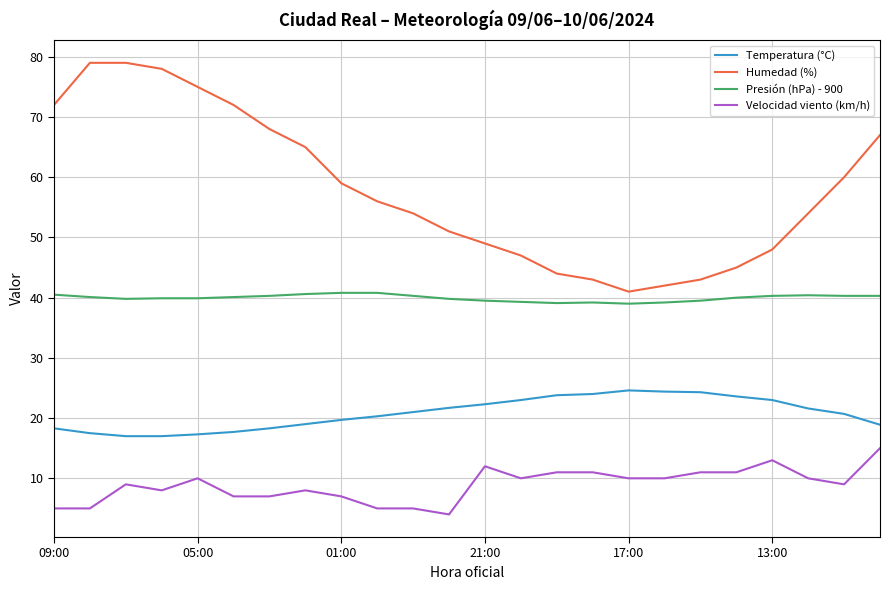

What is the smallest value displayed?

4.0